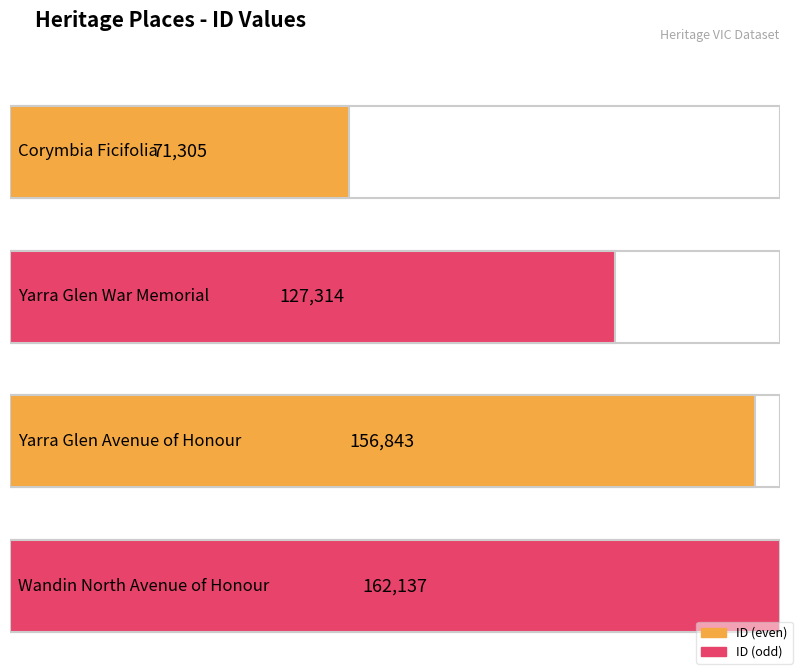

Where is the data nearest to the value 116721?

Yarra Glen War Memorial